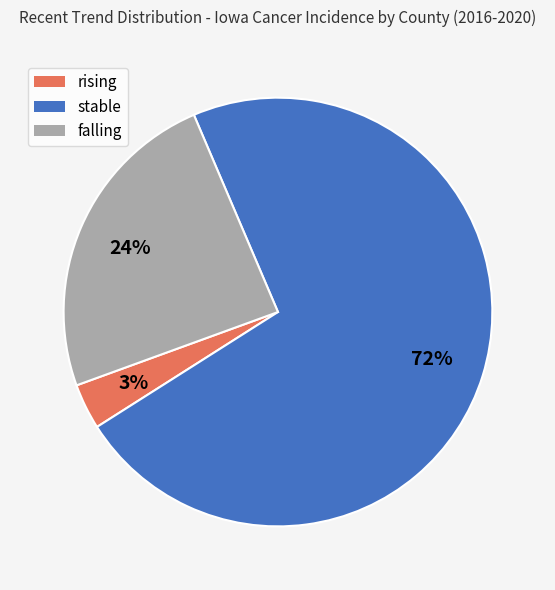

Which category has the biggest portion of the pie?

stable